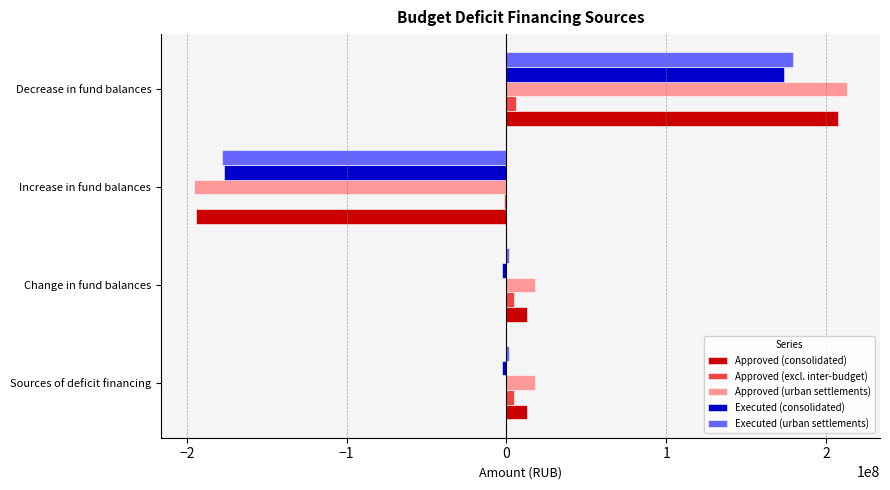

Which category has the lowest value in the Executed (consolidated) series?

Increase in fund balances